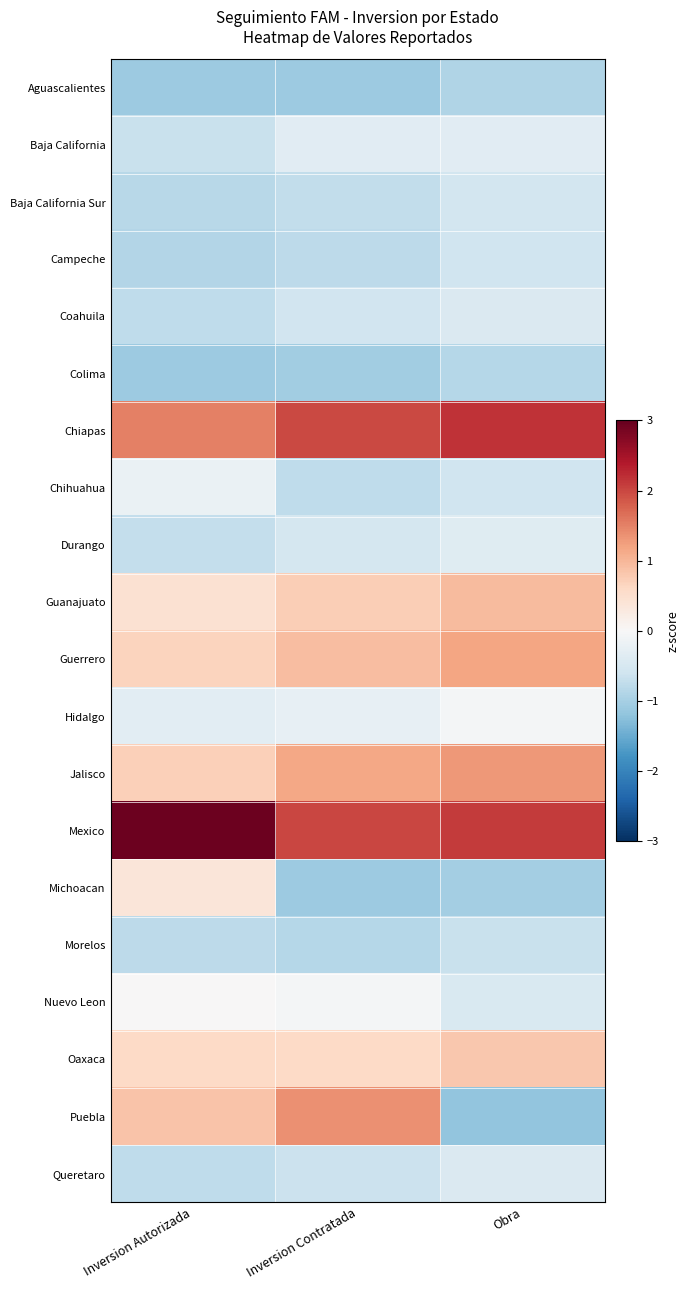

Reading right to left, transcribe all the data shown in this chart.

Aguascalientes: Obra=-0.9	Inversion Contratada=-1.1	Inversion Autorizada=-1.1
Baja California: Obra=-0.3	Inversion Contratada=-0.3	Inversion Autorizada=-0.7
Baja California Sur: Obra=-0.6	Inversion Contratada=-0.7	Inversion Autorizada=-0.8
Campeche: Obra=-0.6	Inversion Contratada=-0.8	Inversion Autorizada=-0.9
Coahuila: Obra=-0.4	Inversion Contratada=-0.6	Inversion Autorizada=-0.8
Colima: Obra=-0.9	Inversion Contratada=-1.0	Inversion Autorizada=-1.1
Chiapas: Obra=2.2	Inversion Contratada=2.0	Inversion Autorizada=1.5
Chihuahua: Obra=-0.6	Inversion Contratada=-0.8	Inversion Autorizada=-0.2
Durango: Obra=-0.4	Inversion Contratada=-0.5	Inversion Autorizada=-0.7
Guanajuato: Obra=0.9	Inversion Contratada=0.7	Inversion Autorizada=0.5
Guerrero: Obra=1.2	Inversion Contratada=0.9	Inversion Autorizada=0.7
Hidalgo: Obra=-0.1	Inversion Contratada=-0.2	Inversion Autorizada=-0.3
Jalisco: Obra=1.3	Inversion Contratada=1.1	Inversion Autorizada=0.7
Mexico: Obra=2.1	Inversion Contratada=2.0	Inversion Autorizada=2.9
Michoacan: Obra=-1.0	Inversion Contratada=-1.1	Inversion Autorizada=0.4
Morelos: Obra=-0.7	Inversion Contratada=-0.9	Inversion Autorizada=-0.8
Nuevo Leon: Obra=-0.5	Inversion Contratada=-0.1	Inversion Autorizada=0.0
Oaxaca: Obra=0.8	Inversion Contratada=0.6	Inversion Autorizada=0.6
Puebla: Obra=-1.2	Inversion Contratada=1.4	Inversion Autorizada=0.9
Queretaro: Obra=-0.4	Inversion Contratada=-0.6	Inversion Autorizada=-0.8